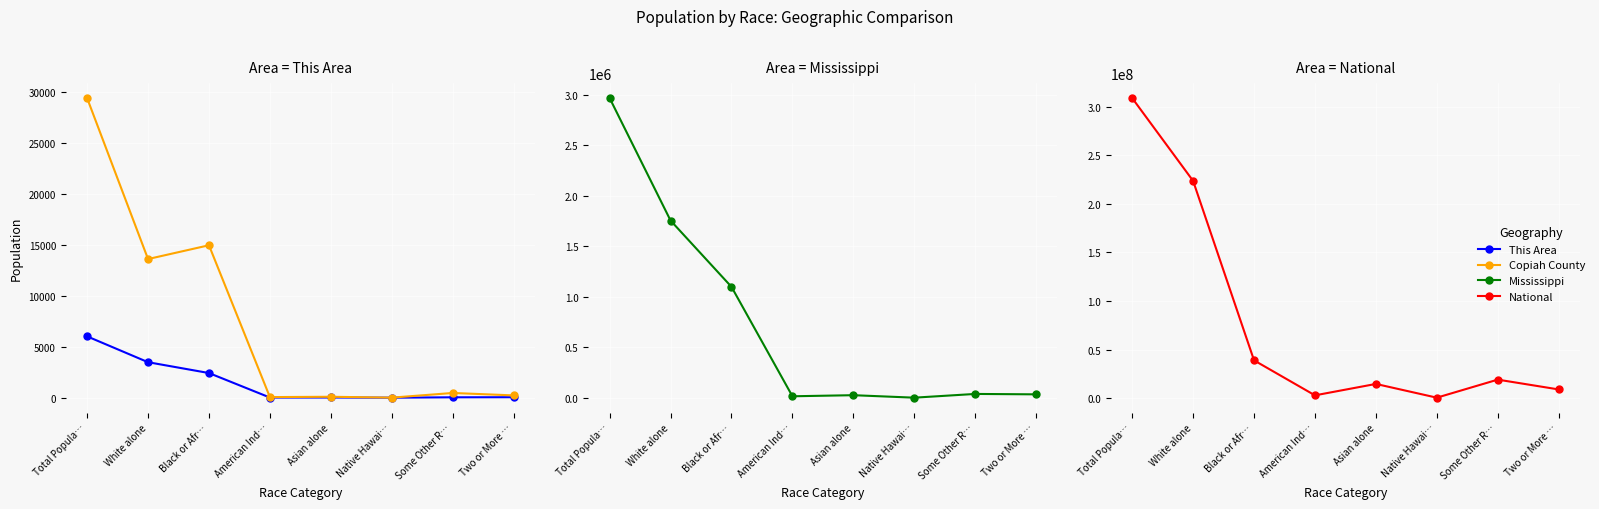

Which label corresponds to the smallest value in the chart?

Native Hawai…